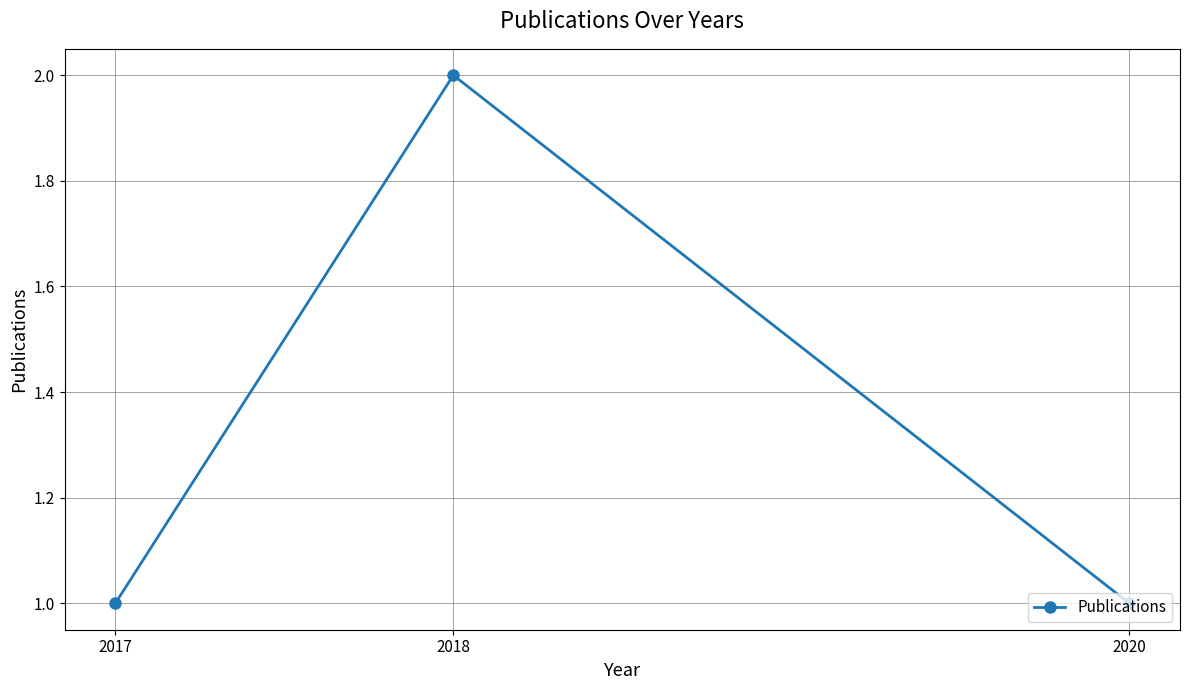

What is the sum of the values at 2018 and 2020?

3